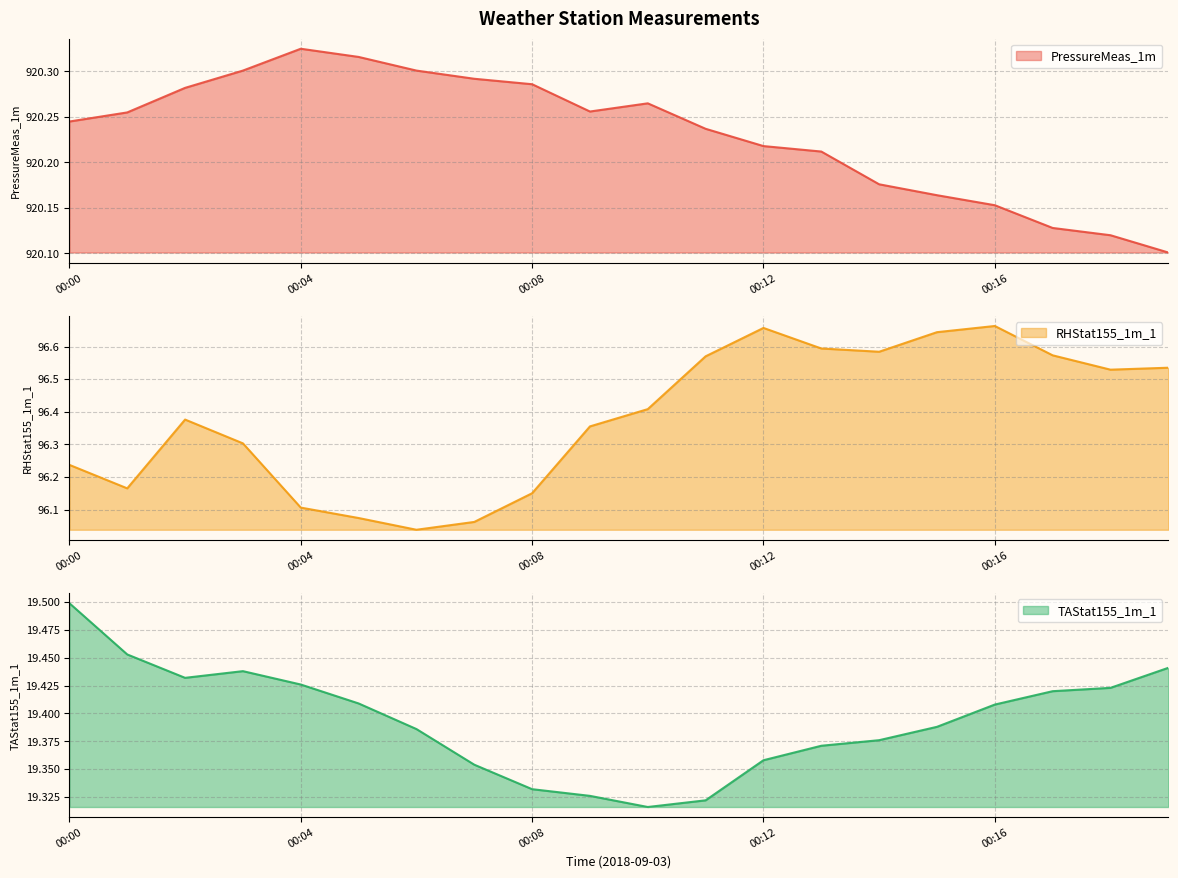

What is the spread (max minus min) of values at 00:06?

900.9